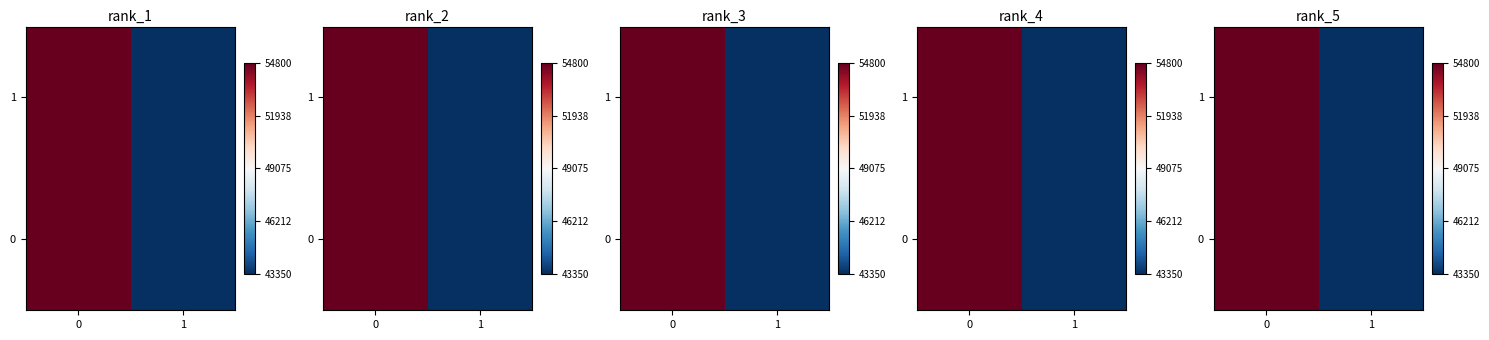

At 1, list the series in order from largest to smallest.

row_0, row_1